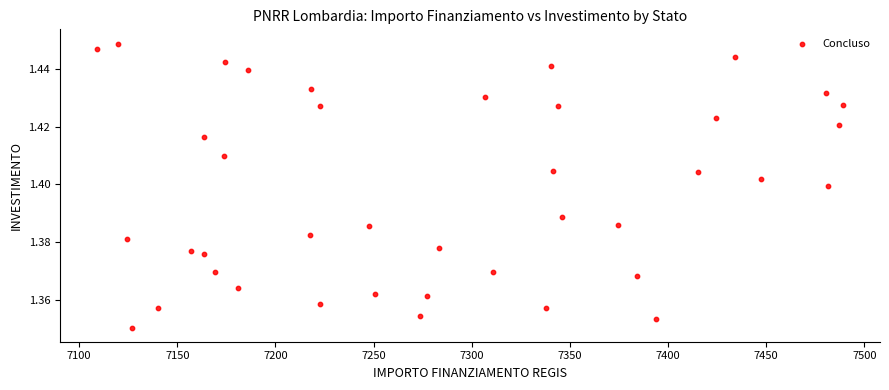

What is the range of X values (max minus min)?

379.7